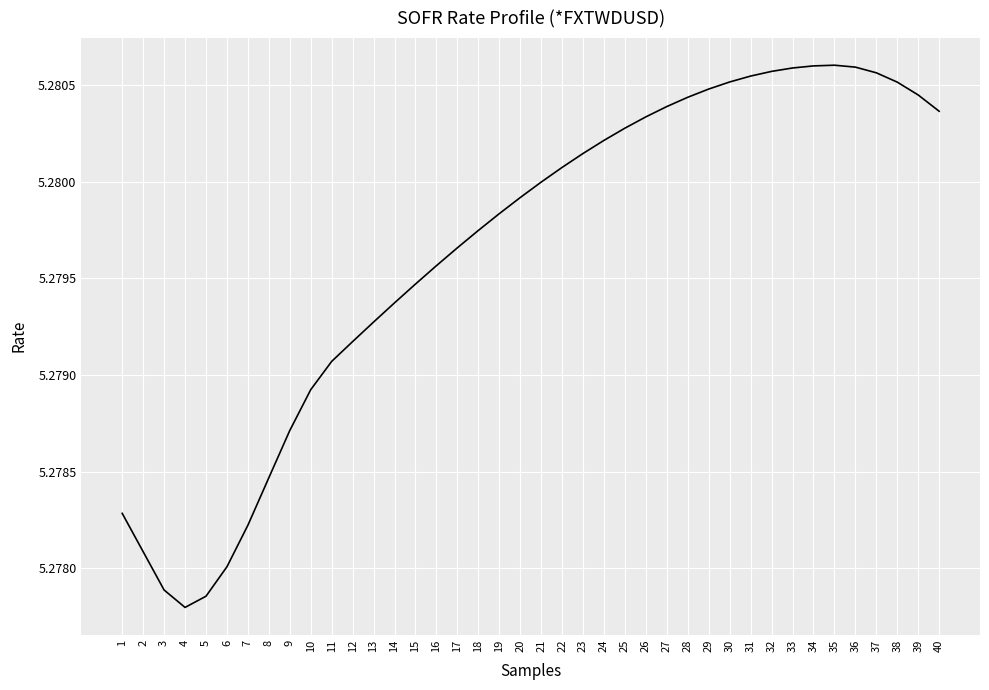

At which category does the chart reach its minimum across all series?

4